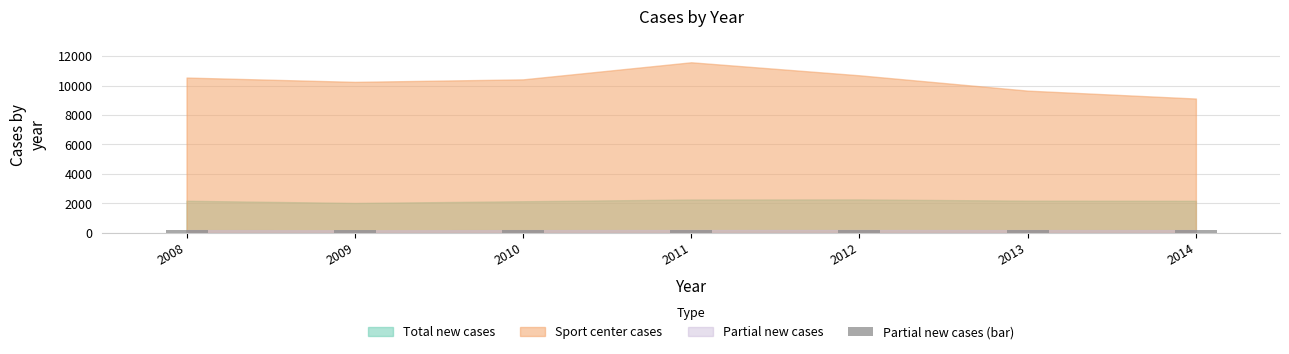

What is the average value?

181